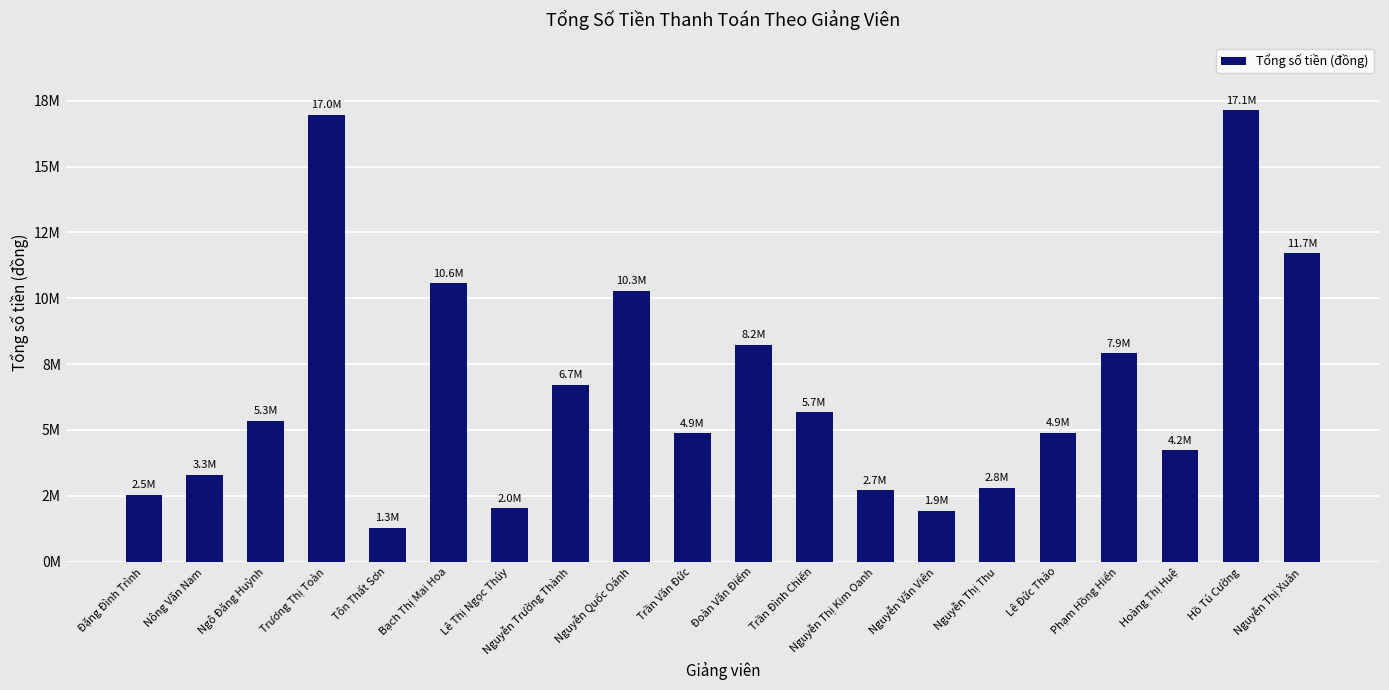

List the labels in order of value, smallest first.

Tôn Thất Sơn, Nguyễn Văn Viên, Lê Thị Ngọc Thúy, Đặng Đình Trình, Nguyễn Thị Kim Oanh, Nguyễn Thị Thu, Nông Văn Nam, Hoàng Thị Huệ, Trần Văn Đức, Lê Đức Thảo, Ngô Đăng Huỳnh, Trần Đình Chiến, Nguyễn Trường Thành, Phạm Hồng Hiển, Đoàn Văn Điếm, Nguyễn Quốc Oánh, Bạch Thị Mai Hoa, Nguyễn Thị Xuân, Trương Thị Toàn, Hồ Tú Cường